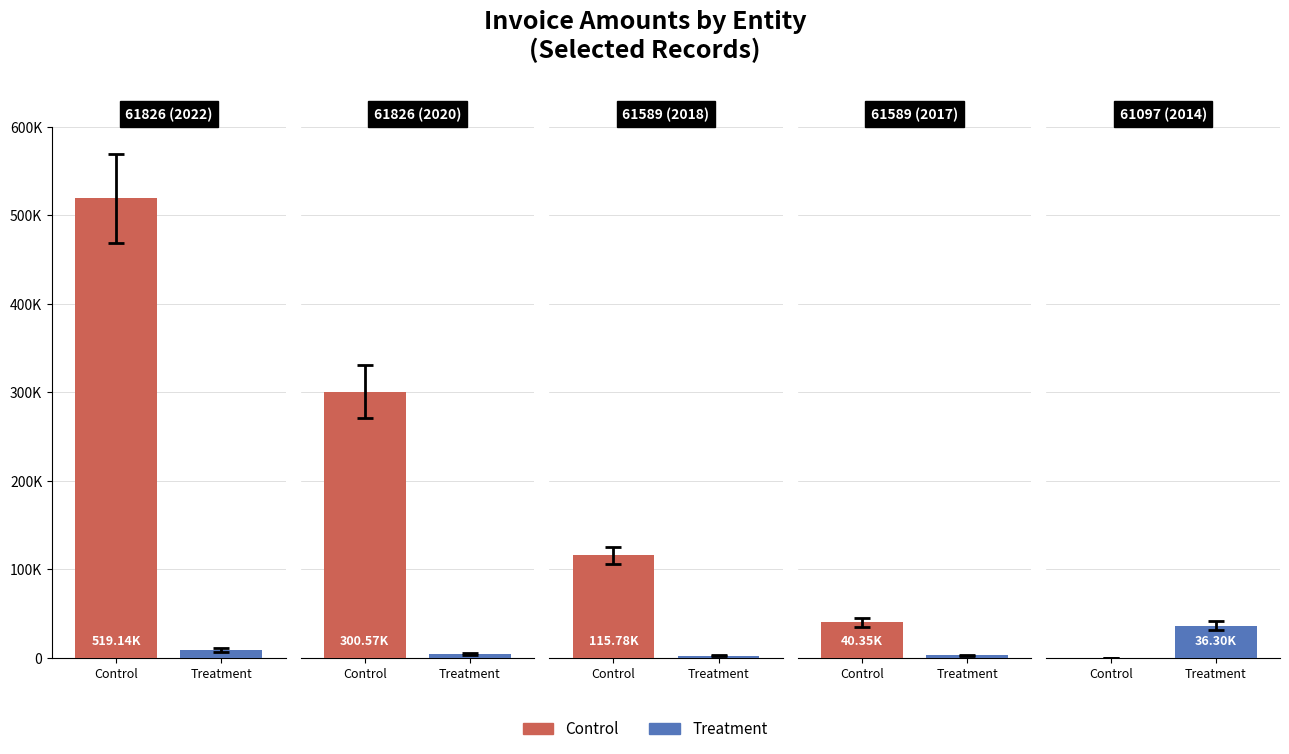

Reading left to right, list all the values displayed in this chart.

Control: 61826 (2022)=519139.9	61826 (2020)=300568.7	61589 (2018)=115780.0	61589 (2017)=40353.5	61097 (2014)=327.6
Treatment: 61826 (2022)=8788.1	61826 (2020)=4833.9	61589 (2018)=2546.7	61589 (2017)=2800.0	61097 (2014)=36300.0